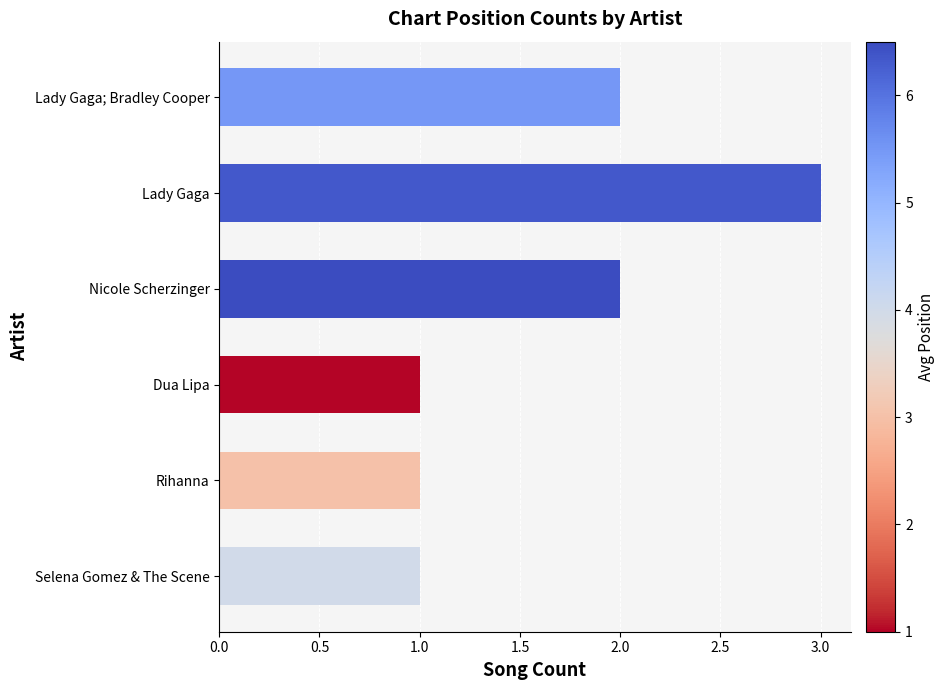

Does the chart contain any negative values?

No